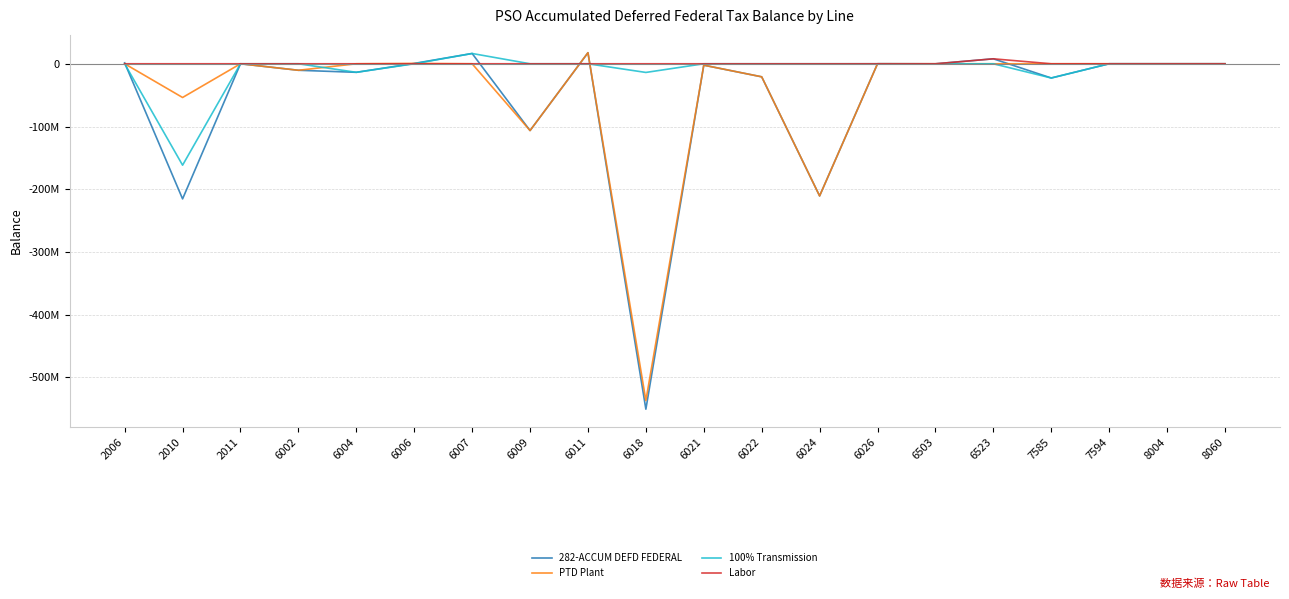

Where do 100% Transmission and 282-ACCUM DEFD FEDERAL first cross each other?

2006 and 2010